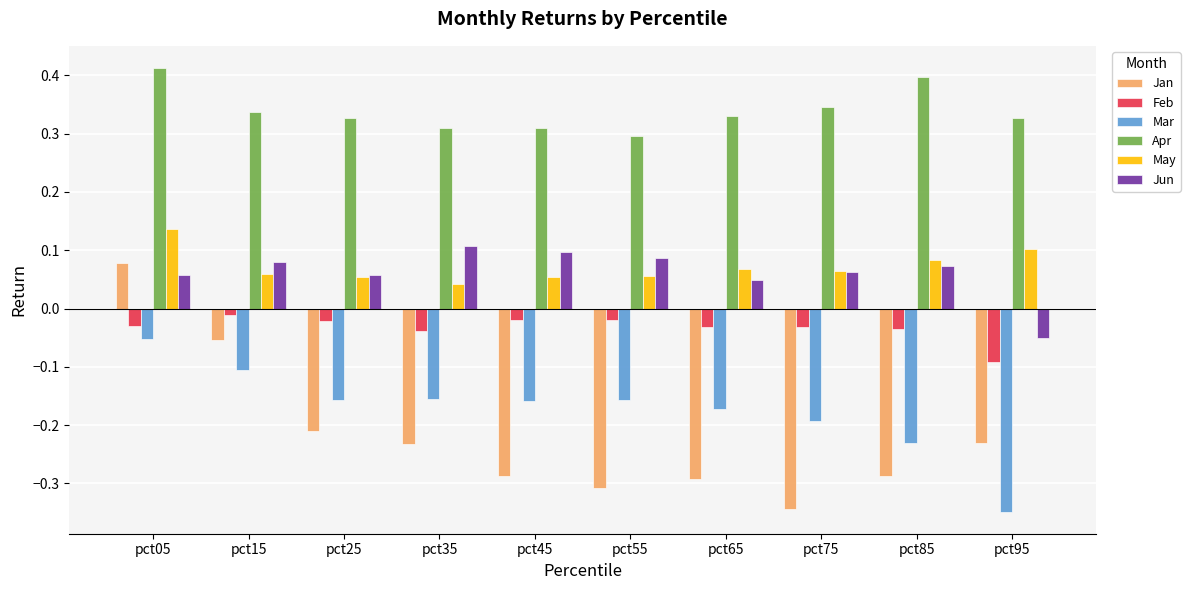

Are the bars horizontal?

No